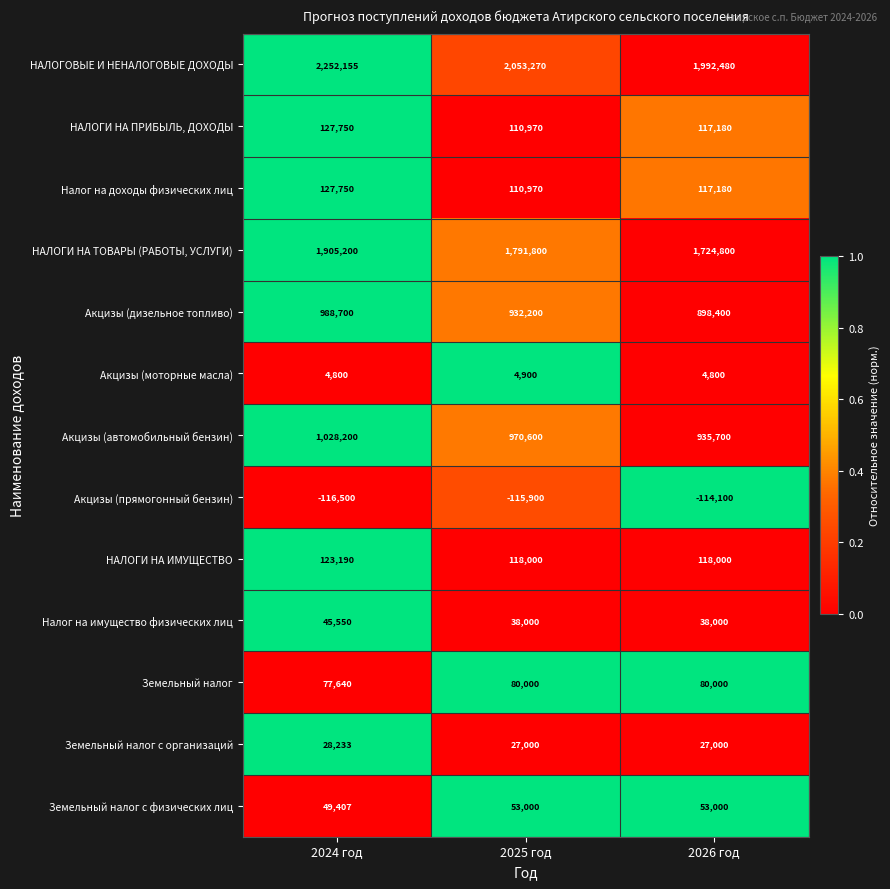

Which series has the widest spread of values?

НАЛОГОВЫЕ И НЕНАЛОГОВЫЕ ДОХОДЫ